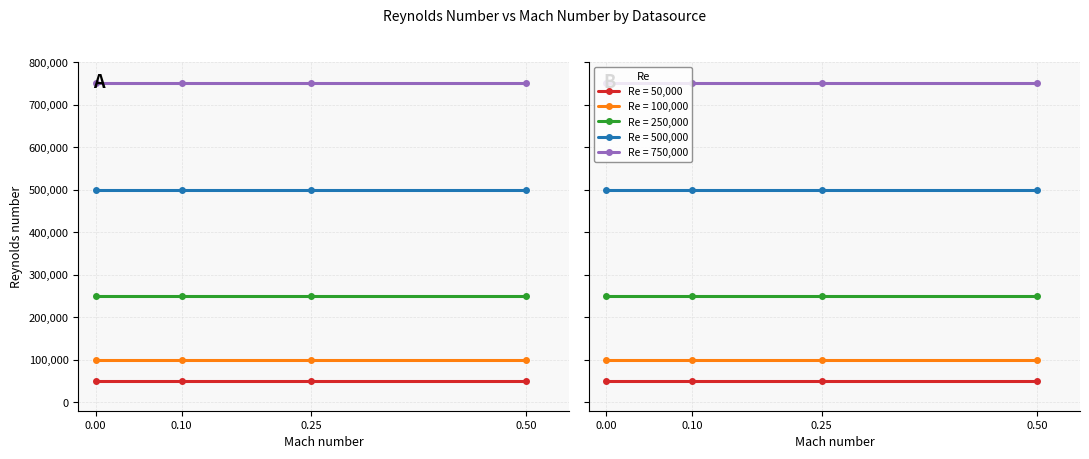

Read the Re=100000 value at 2.

100000